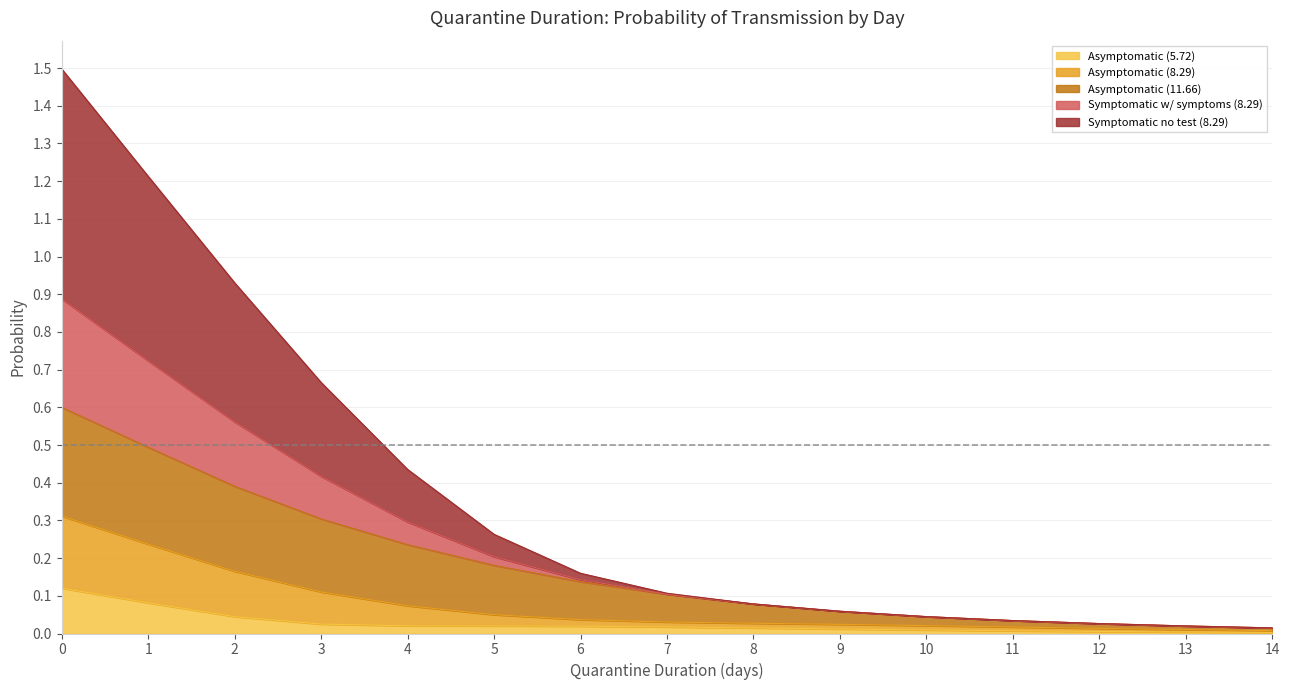

What is the sum of the Symptomatic w/ symptoms (8.29) values at 0 and 1?

0.5